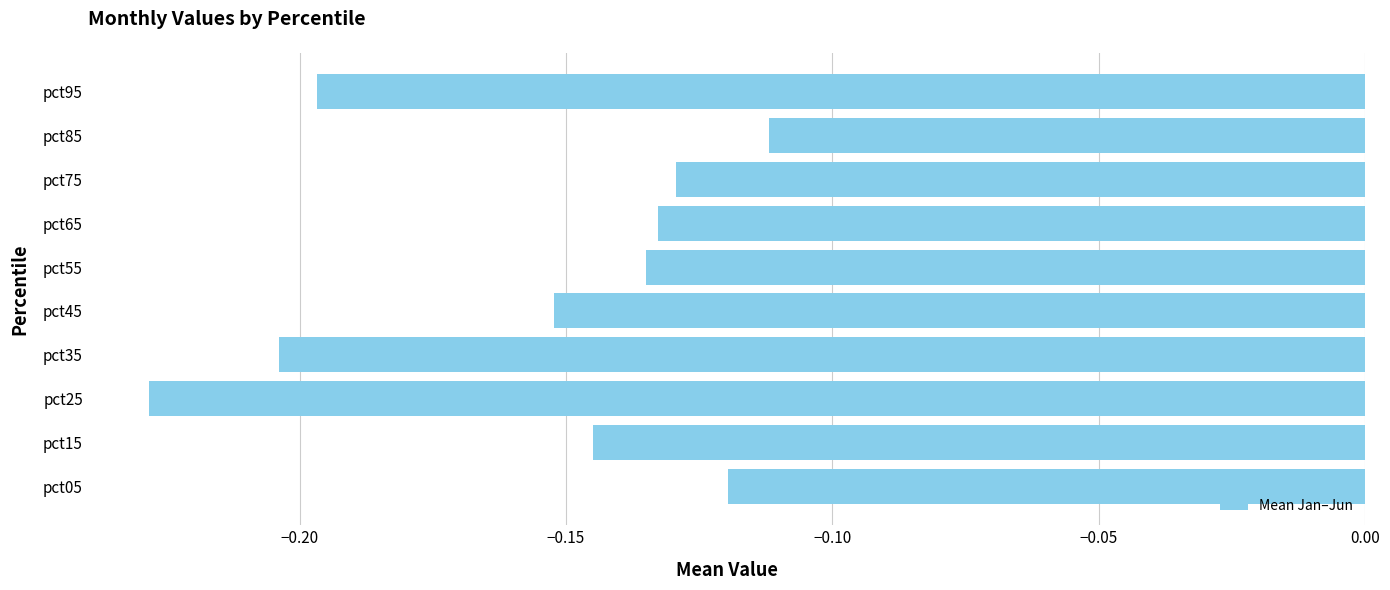

Rank the categories by value from lowest to highest.

pct25, pct35, pct95, pct45, pct15, pct55, pct65, pct75, pct05, pct85